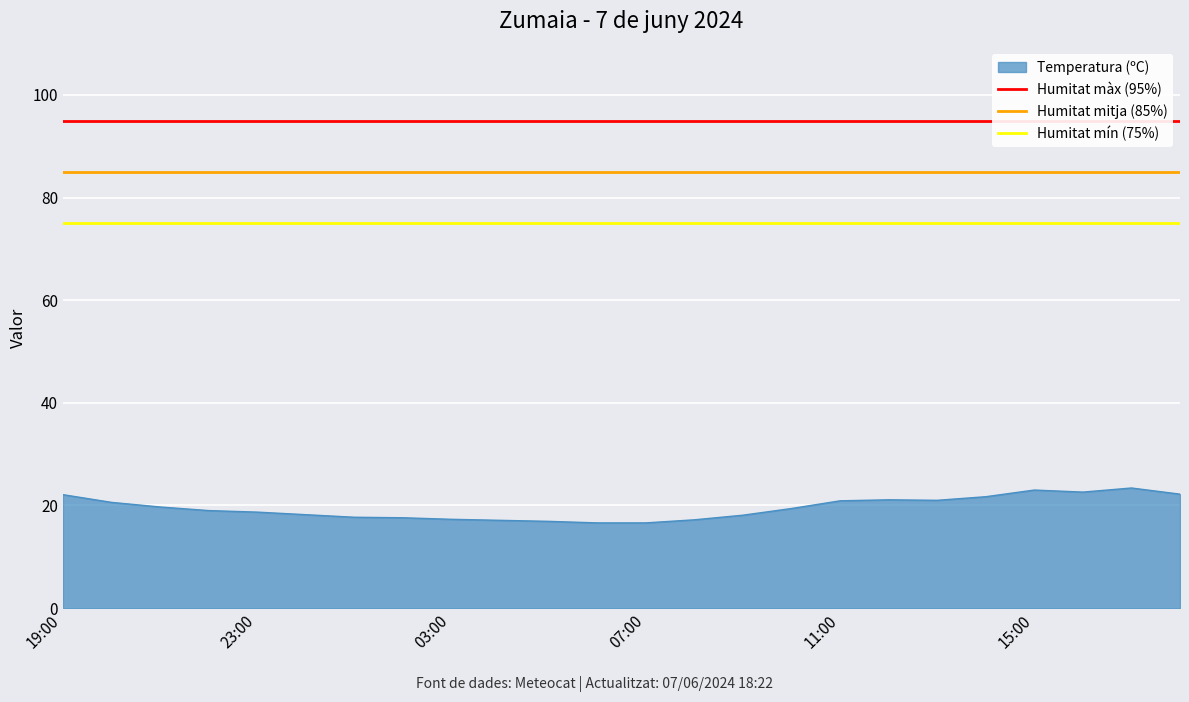

The value of Temperatura (ºC) at 19:00 is 22.1. True or false?

True